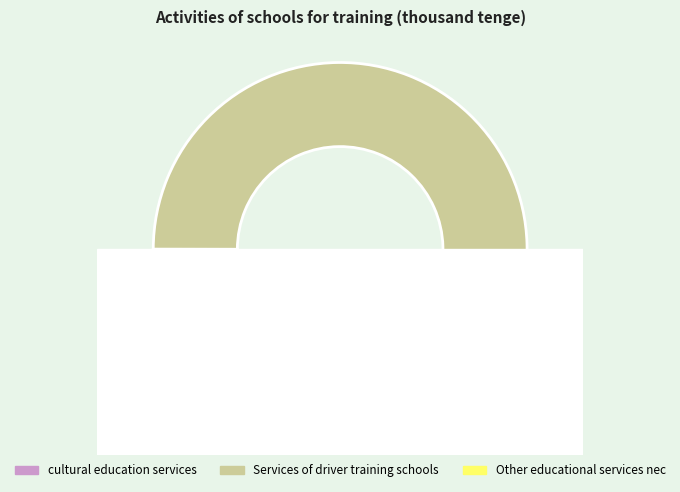

What is the ratio of the value at Other educational services not included to the value at cultural education services?

38.4